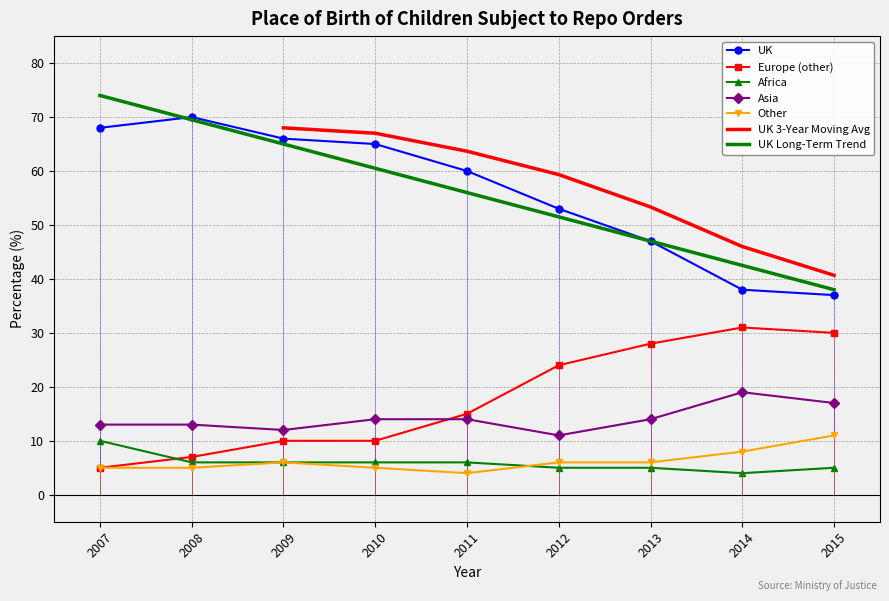

Is the value of Europe (other) at 2010 greater than the value of Africa at 2007?

No